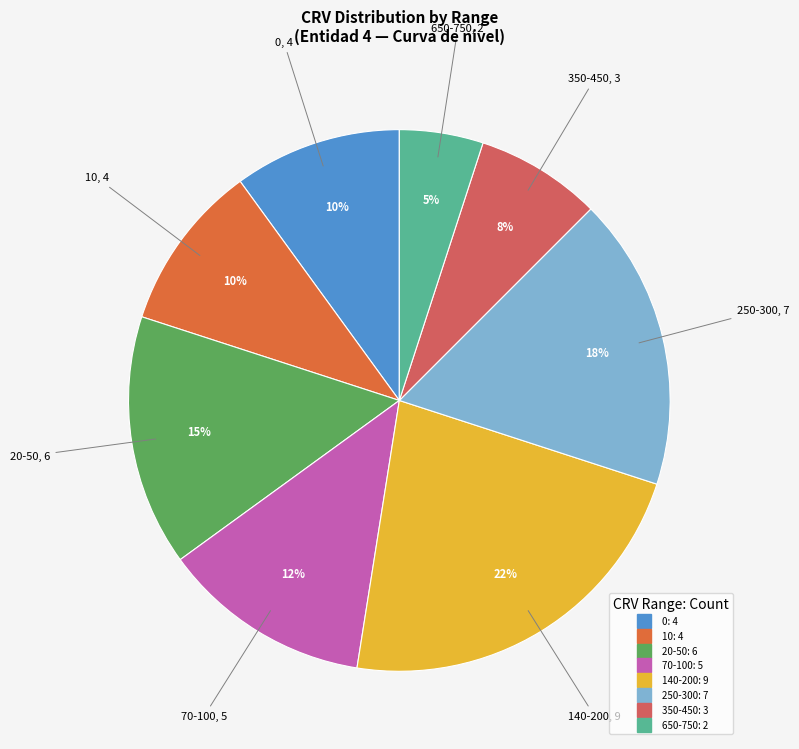

How many slices are in this pie chart?

8